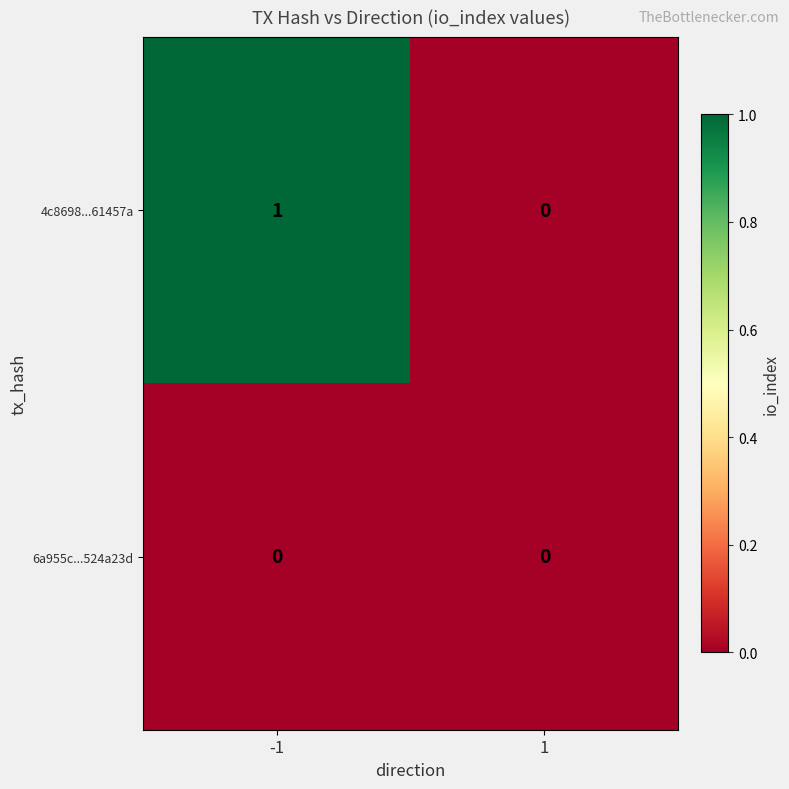

At which category is the sum across all series the highest?

-1